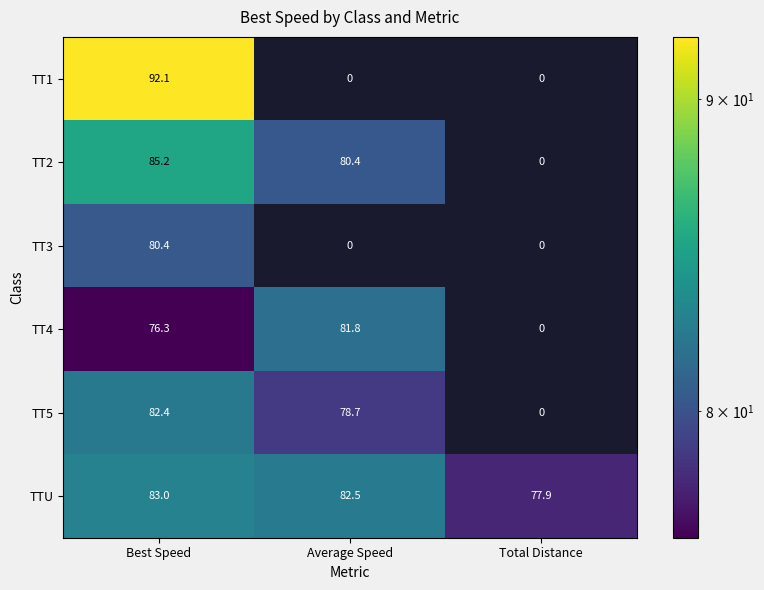

At which label does TTU first exceed 82?

Best Speed